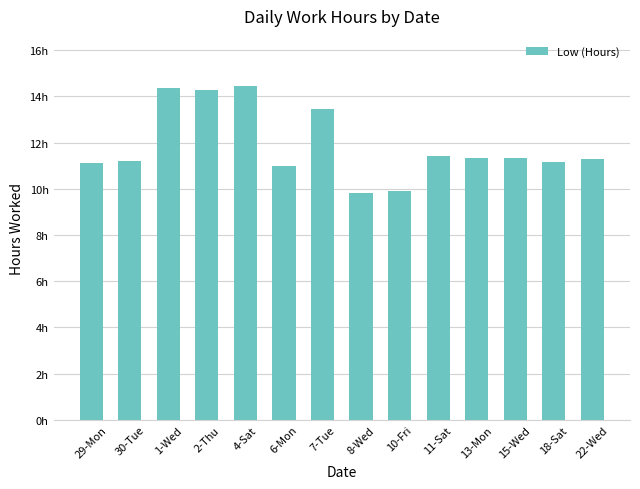

Which has a higher value, 1-Wed or 2-Thu?

1-Wed